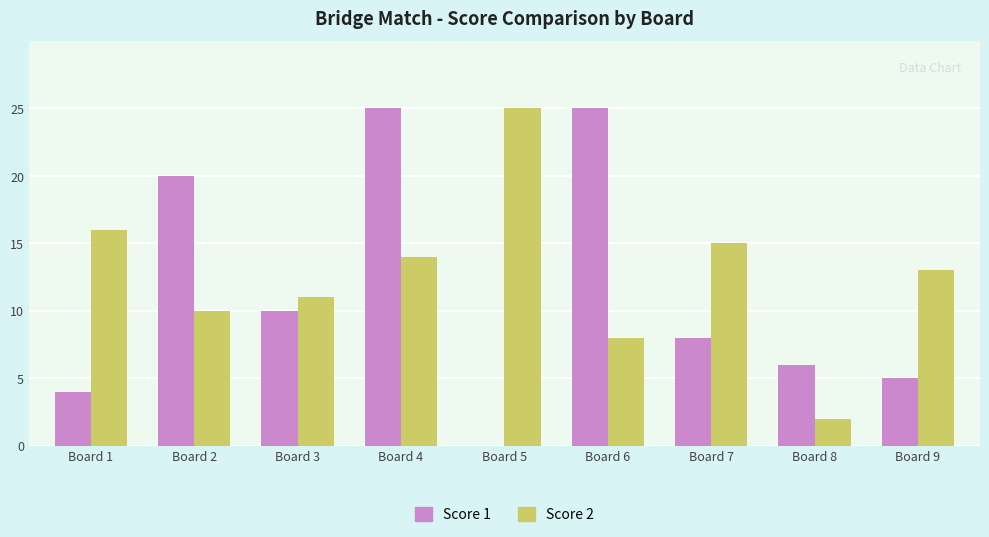

What is the greatest value displayed?

25